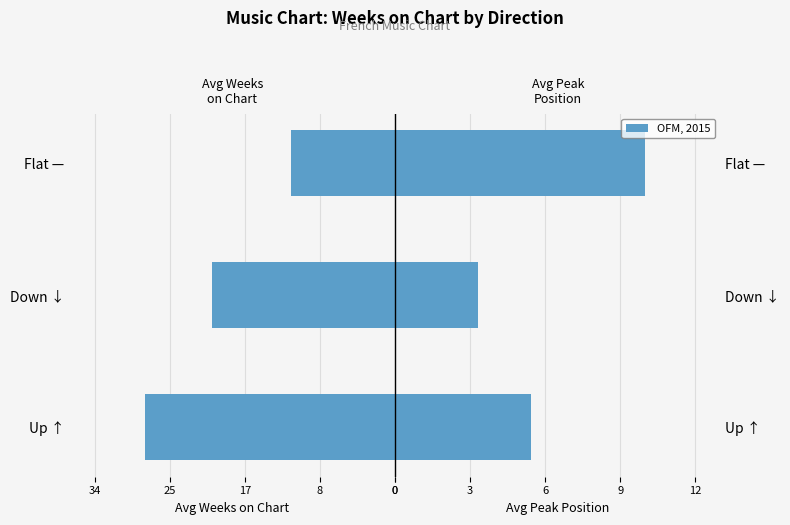

Is the value of Avg Weeks on Chart at Flat — greater than the value of OFM, 2015 at Up ↑?

No